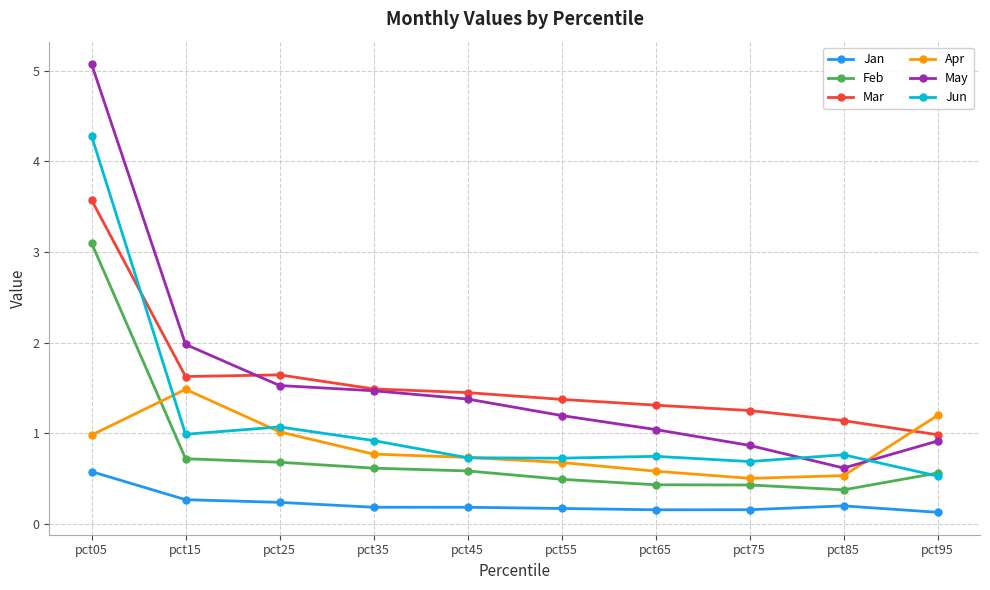

Rank the series by their maximum value, from lowest to highest.

Jan, Apr, Feb, Mar, Jun, May